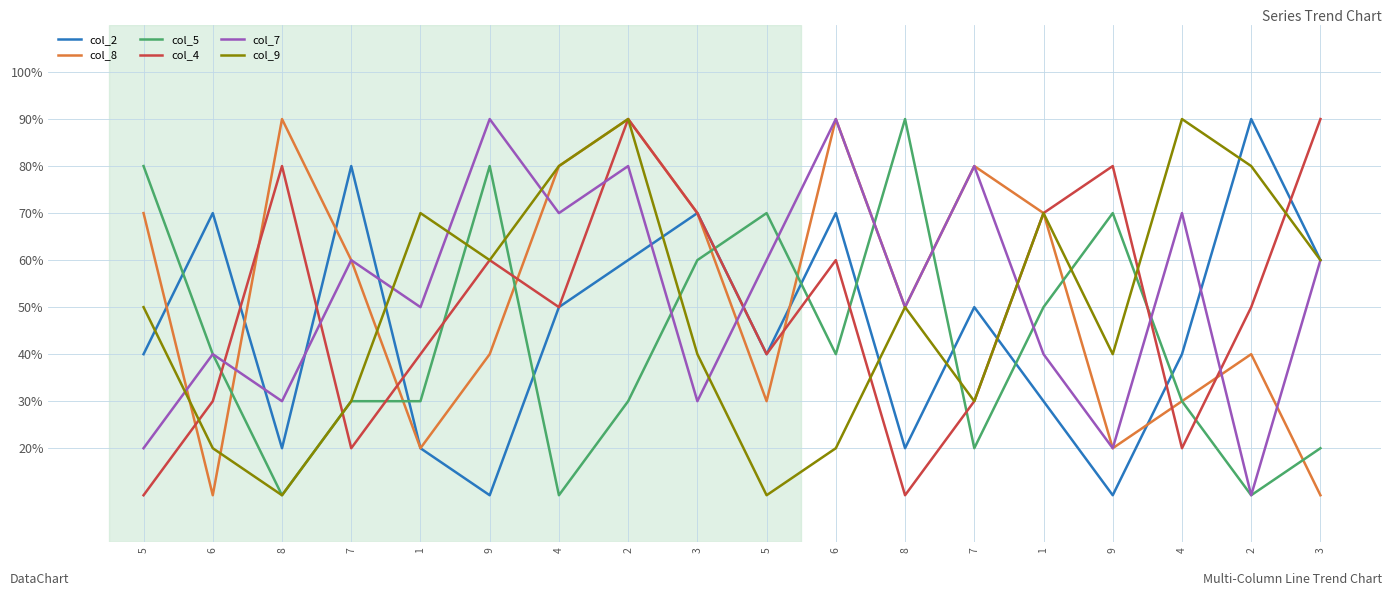

Which series has the widest spread of values?

col_2